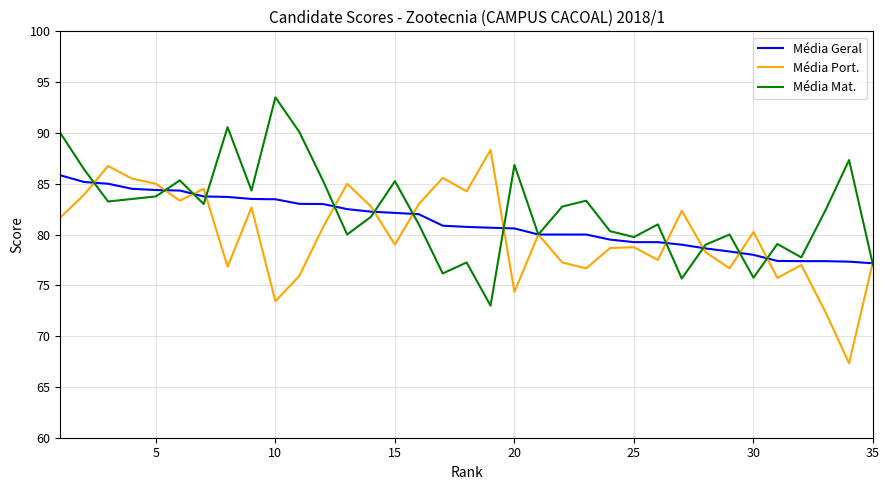

List the series in order of their peak value, lowest first.

Média Geral, Média Port., Média Mat.